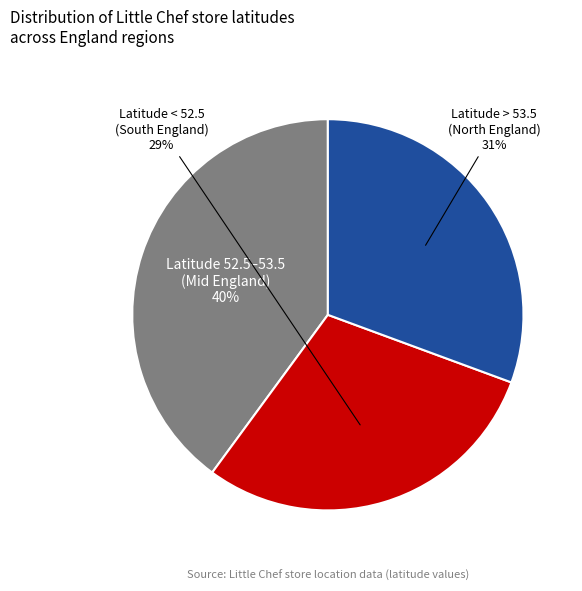

Does any single category account for the majority?

No